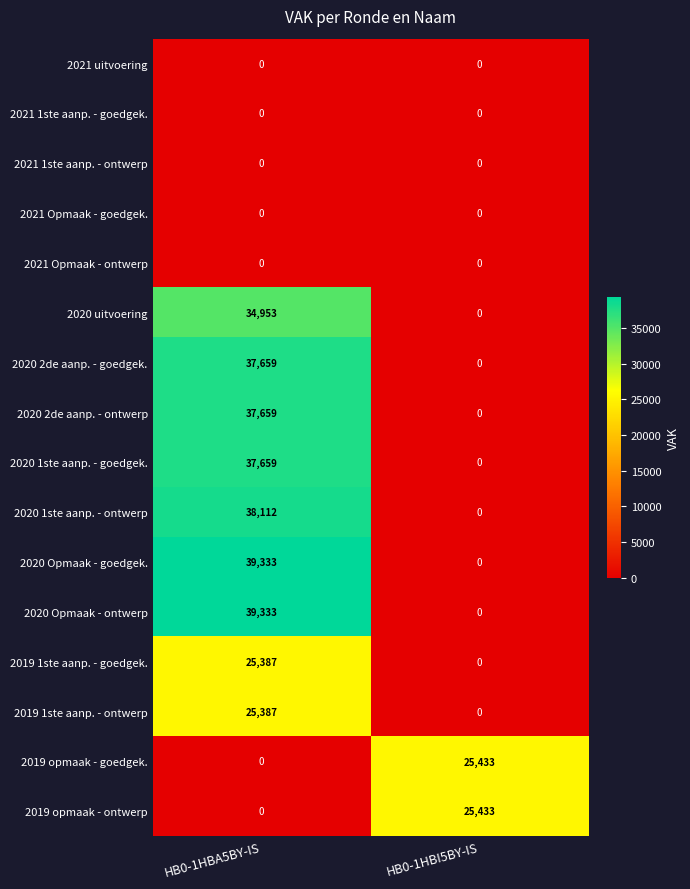

What is the sum of the 2020 1ste aanp. - ontwerp values at HB0-1HBI5BY-IS and HB0-1HBA5BY-IS?

38112